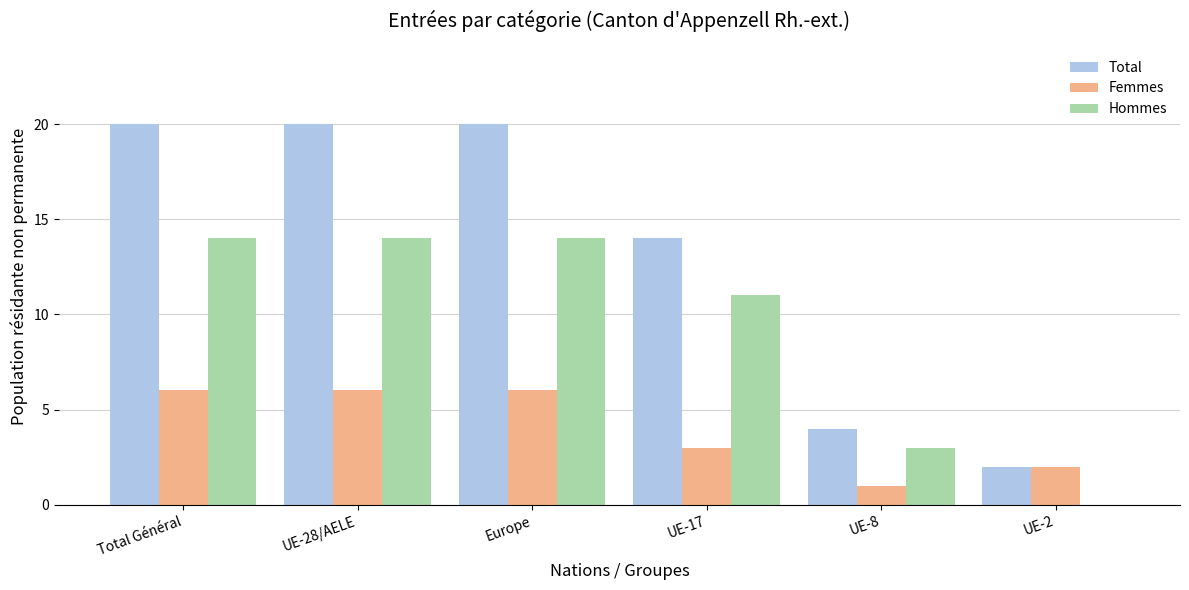

How many groups of bars are there?

6